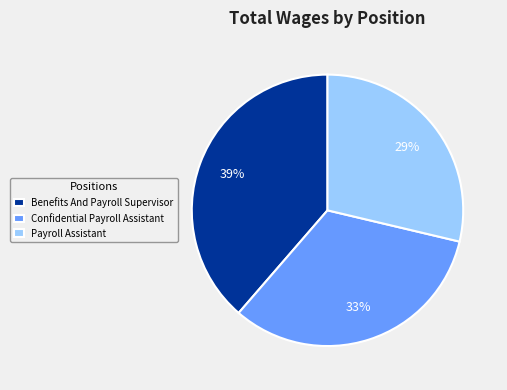

Which has a higher value, Benefits And Payroll Supervisor or Confidential Payroll Assistant?

Benefits And Payroll Supervisor